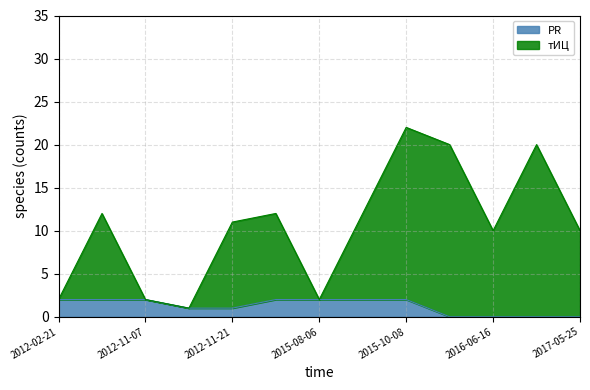

True or false: тИЦ has more than 0 points higher than both neighbors.

True